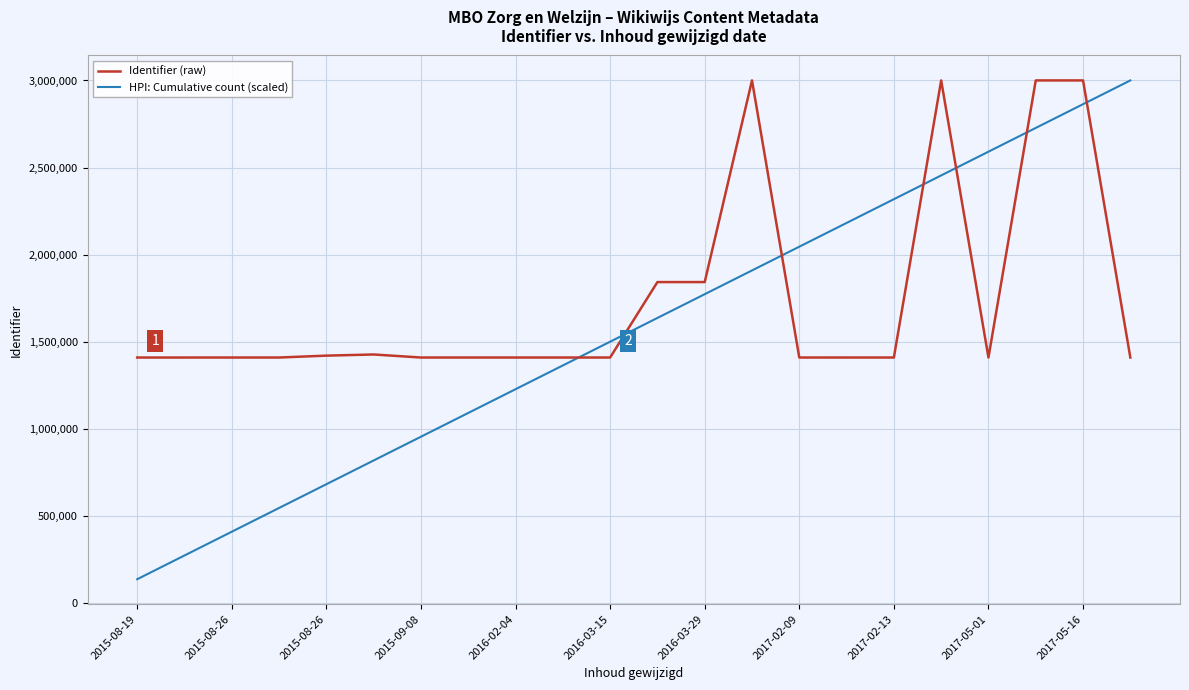

How many times do Identifier (raw) and HPI: Cumulative count (scaled) cross each other?

7